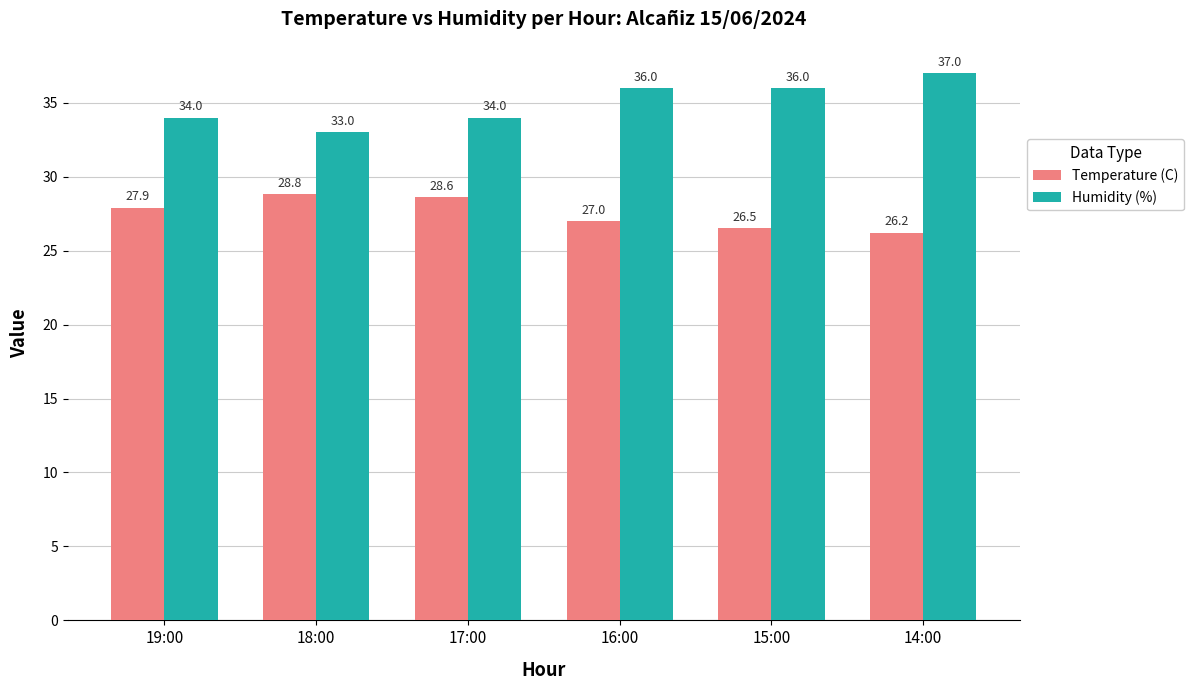

Count the number of data series in this chart.

2